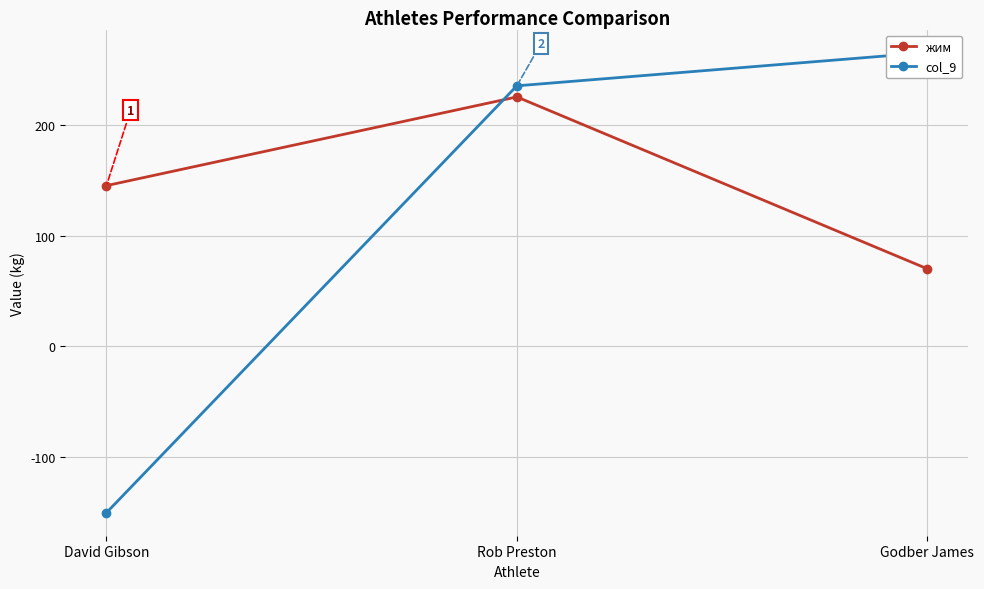

The col_9 series shows 57 at Godber James. True or false?

False